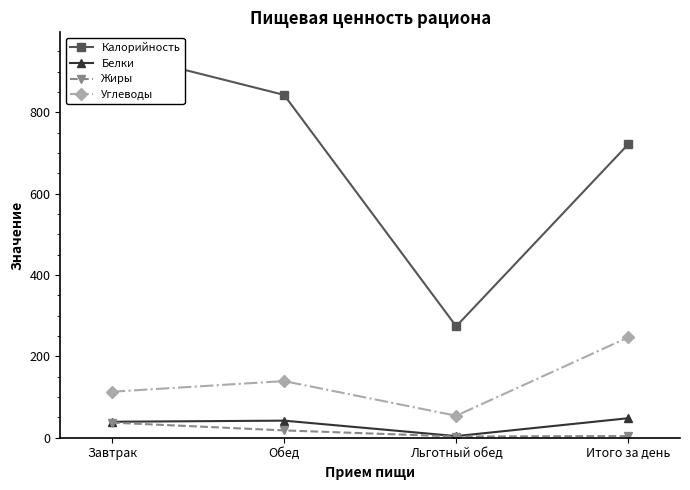

What are all the series names shown in the legend?

Калорийность, Белки, Жиры, Углеводы